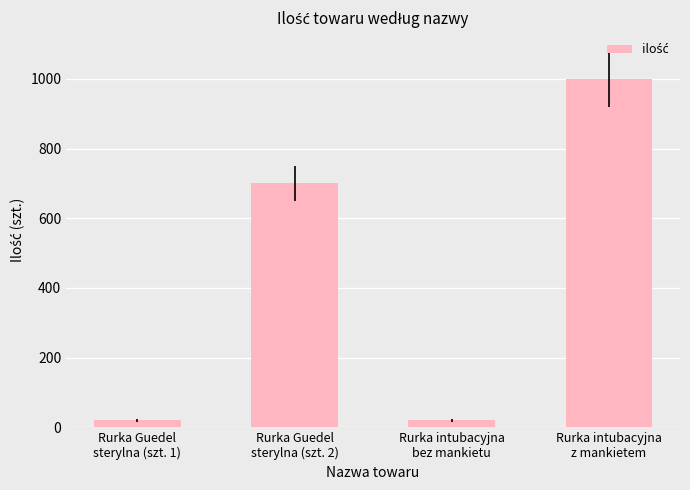

What is the minimum value shown in the chart?

20